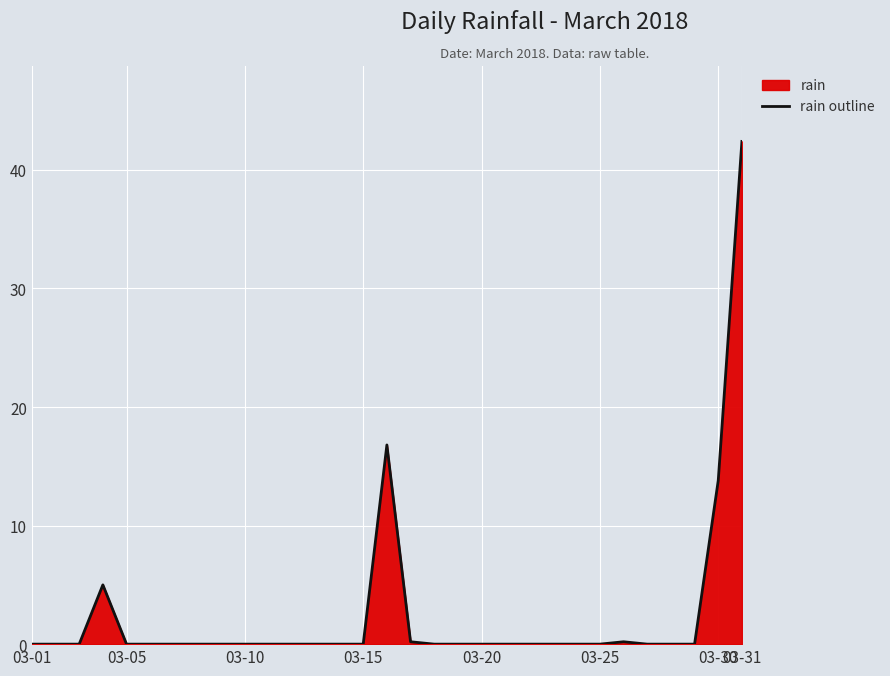

True or false: the data shows 0.0 at 03-10.

True